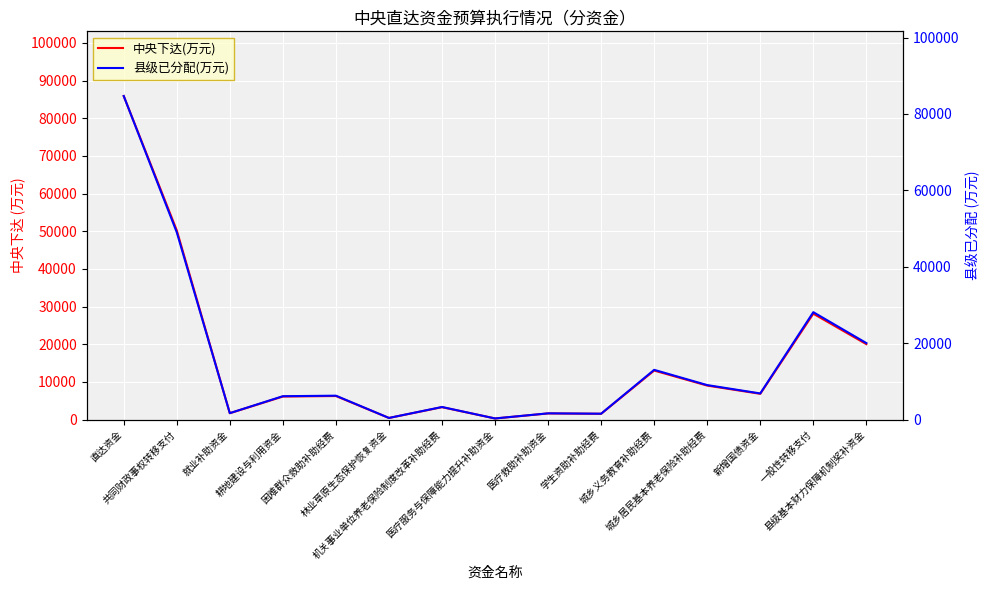

What are all the series names shown in the legend?

中央下达(万元), 县级已分配(万元)